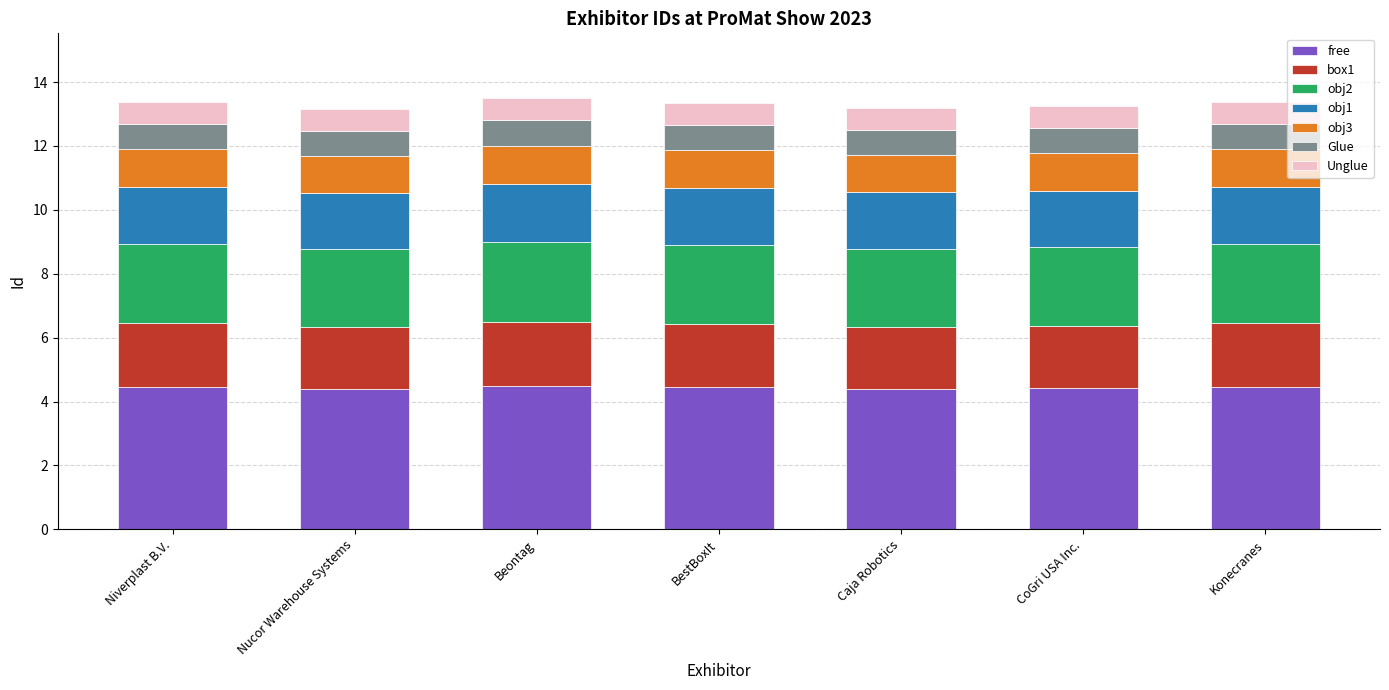

What is the highest value of the free series?

4.5